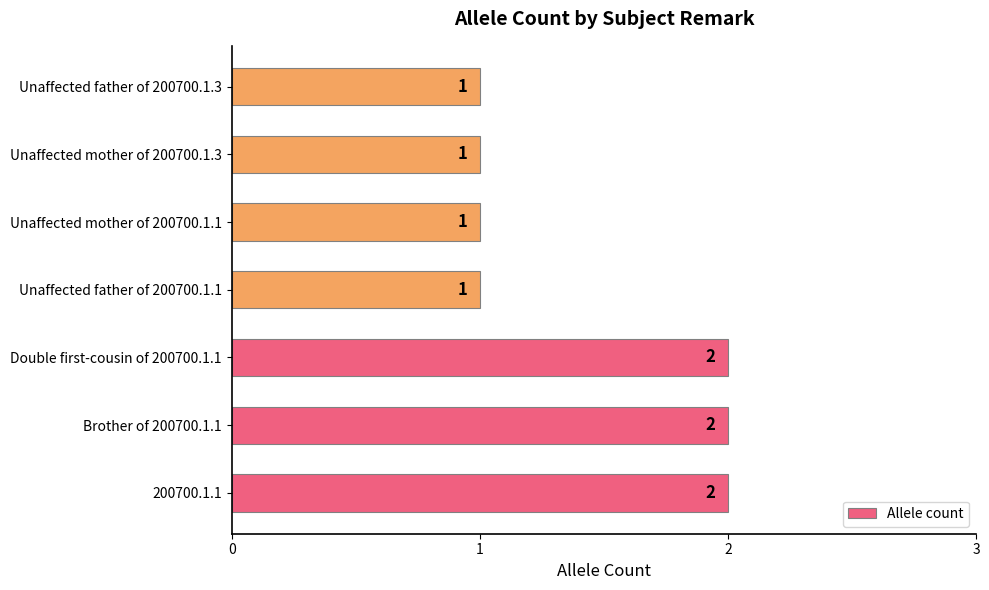

How many bars are there in total?

7